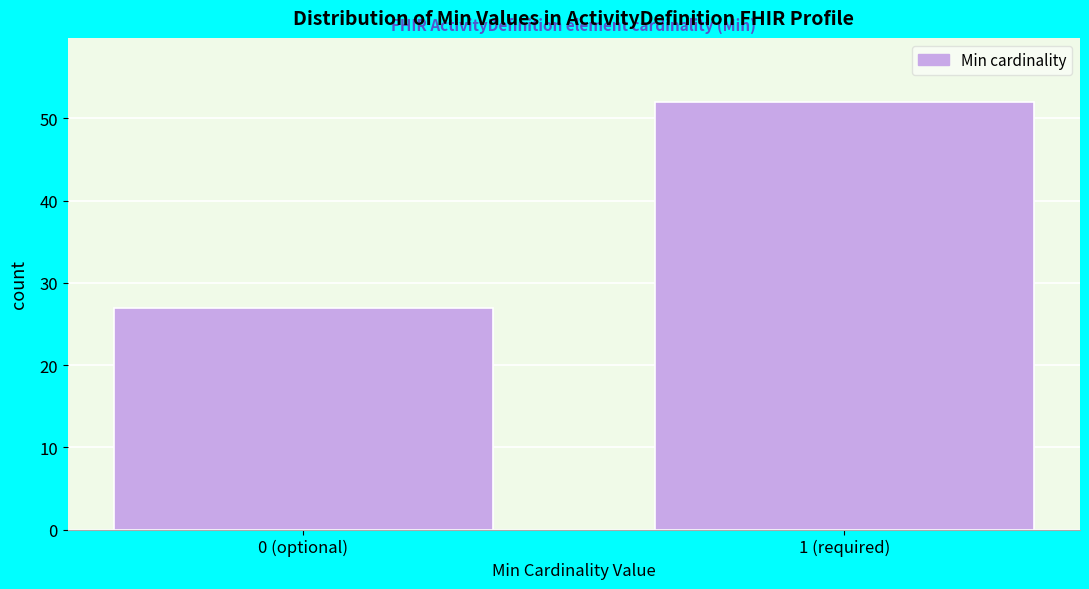

Reading left to right, list all the values displayed in this chart.

0 (optional)=27	1 (required)=52